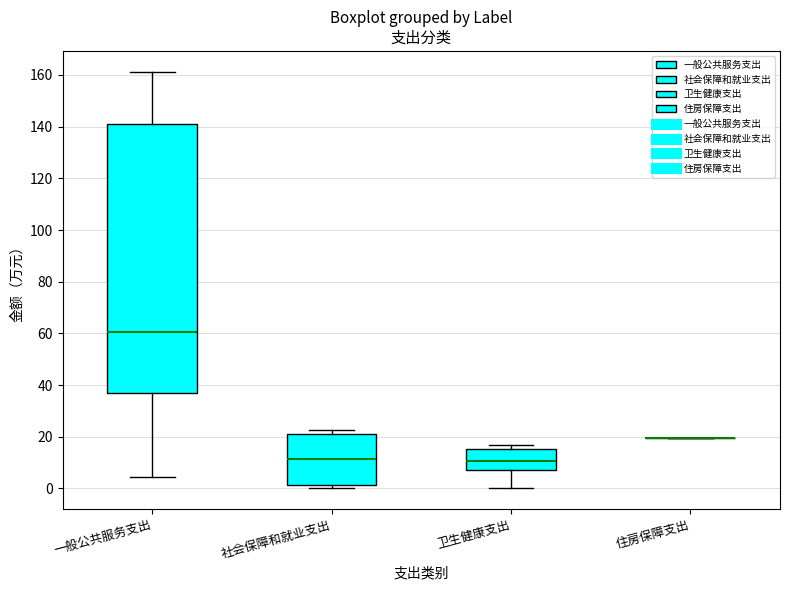

Reading left to right, transcribe this box plot: for each box, give where its median line is, the range the box spans, and where its two whiskers end, as read against the y-axis. The values are not printed on the chart, so give them approximately, as read against the axis.

一般公共服务支出: median 60, box 38 to 140, whiskers 4 to 162
社会保障和就业支出: median 12, box 2 to 22, whiskers 0 to 22 (just above the box's upper edge)
卫生健康支出: median 10, box 8 to 16, whiskers 0 to 16 (just above the box's upper edge)
住房保障支出: box collapsed to a line at 20, whiskers 20 to 20